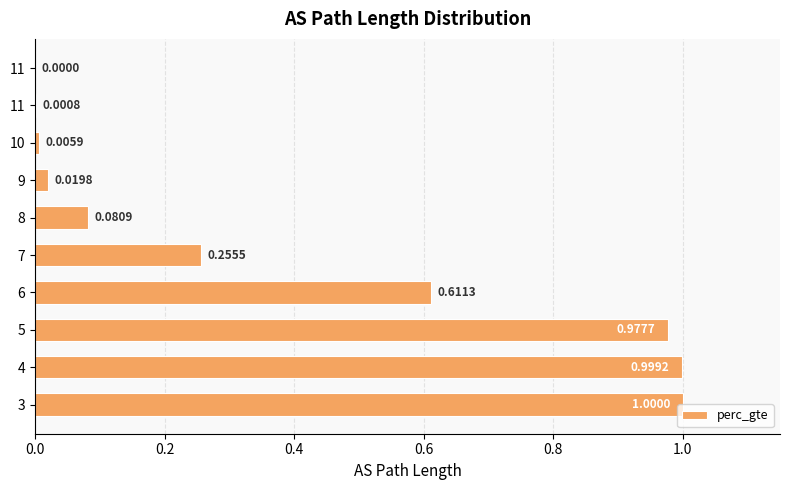

How many series are shown in this chart?

1